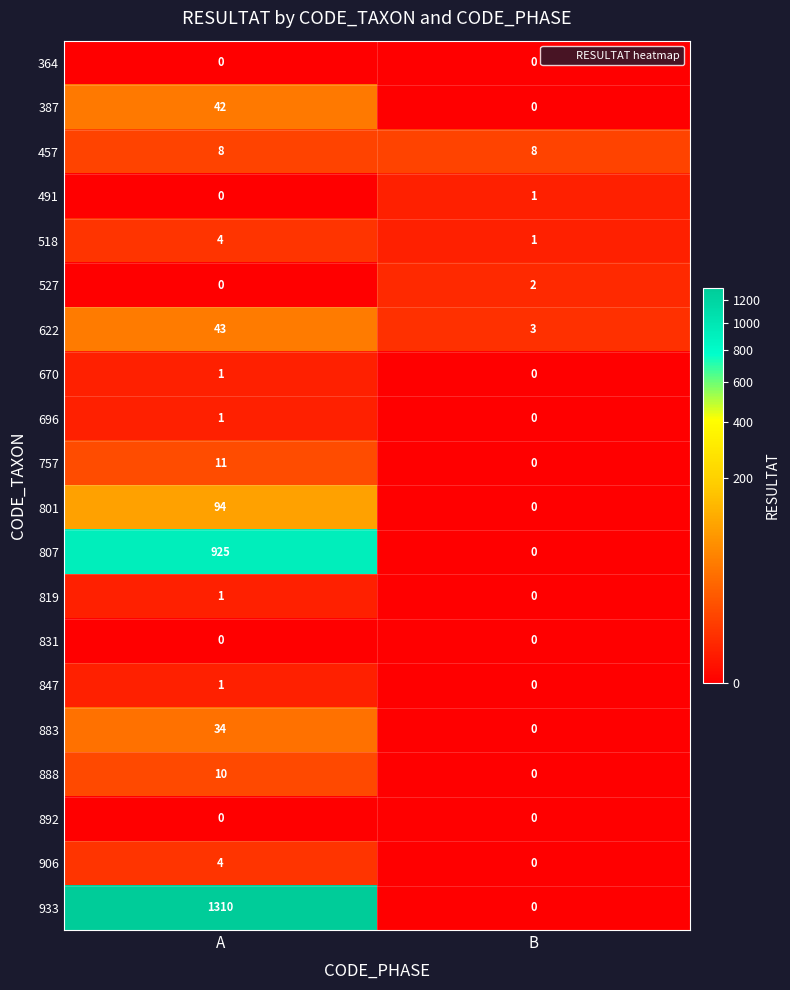

What is the average value of the 457 series?

8